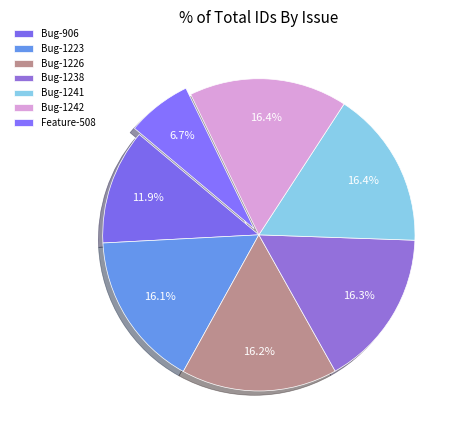

To the nearest percent, what is the difference between the Feature-508 and Bug-1238 slice percentages?

10%